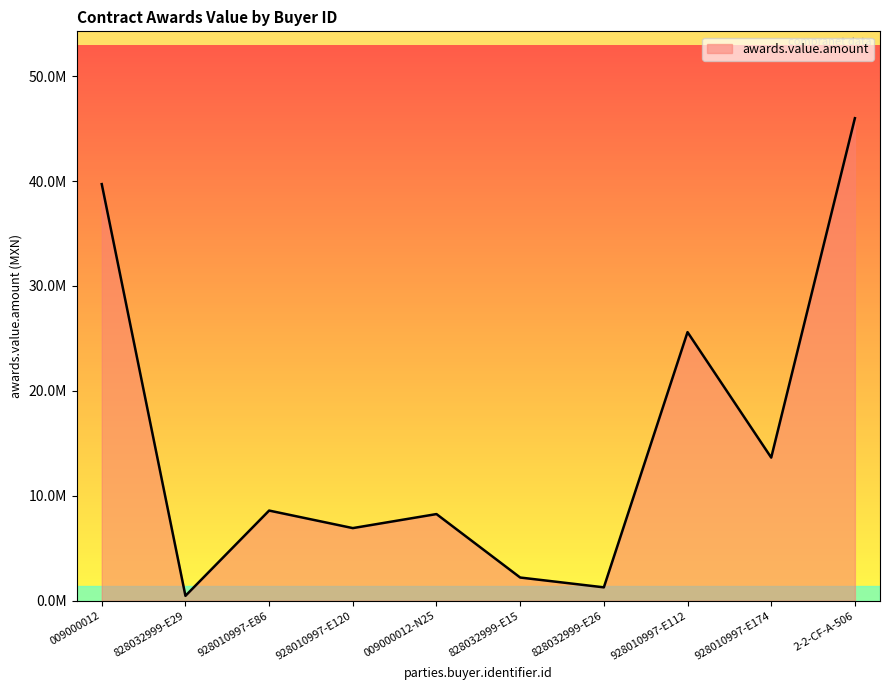

What is the ratio of the value at 009000012 to the value at 928010997-E120?

5.7